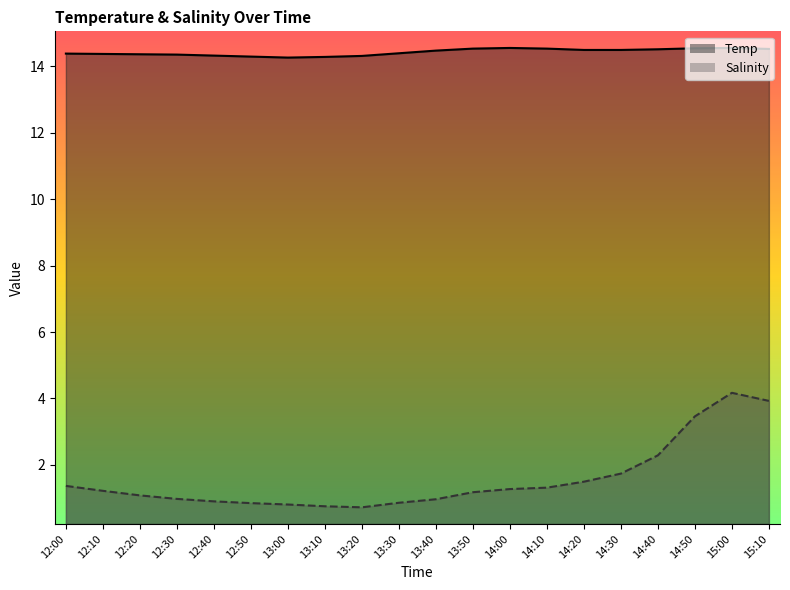

At which label does Salinity first exceed 1?

12:00